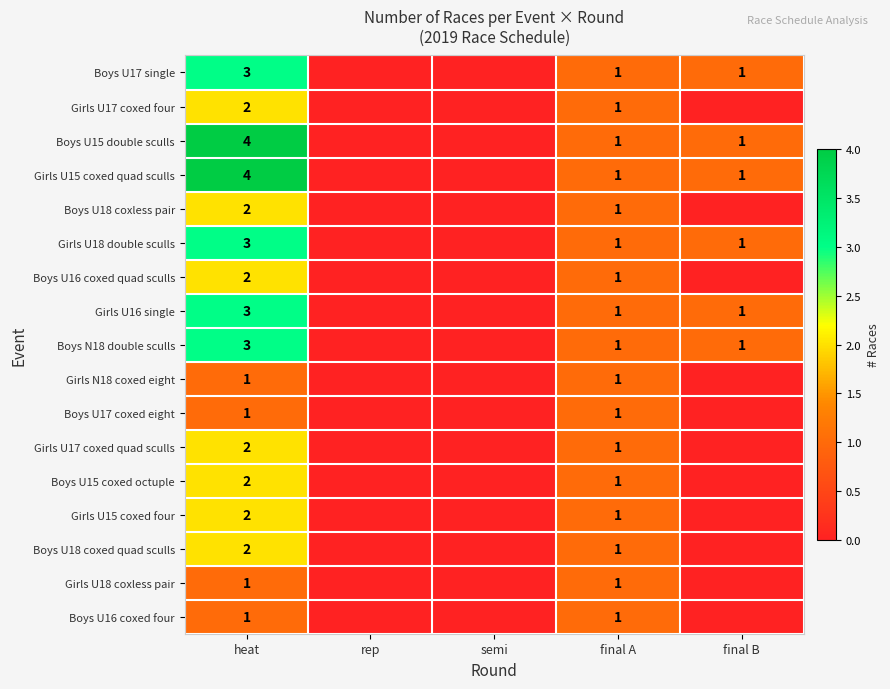

What is the total value across all series at heat?

38